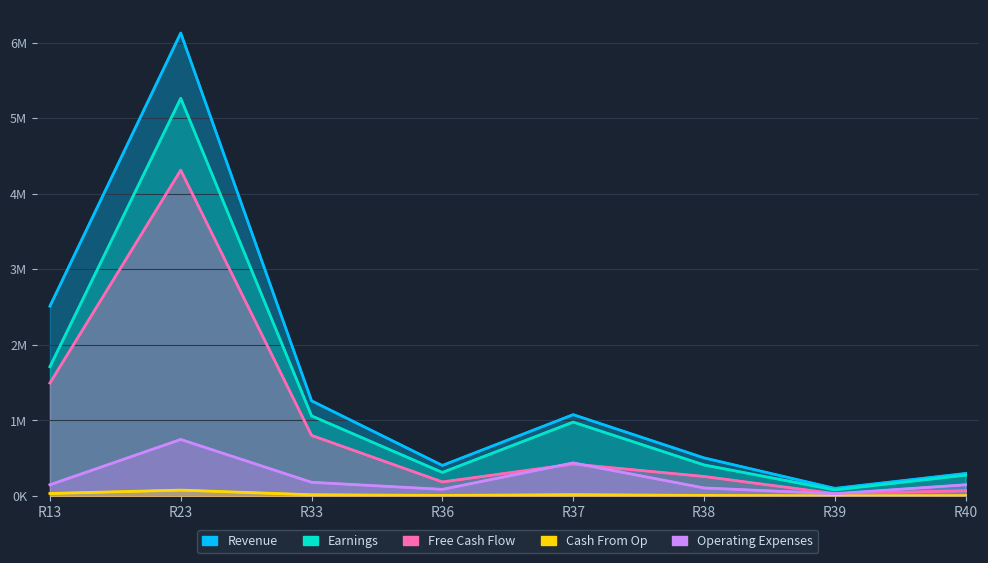

True or false: Revenue and Earnings intersect in this chart.

False